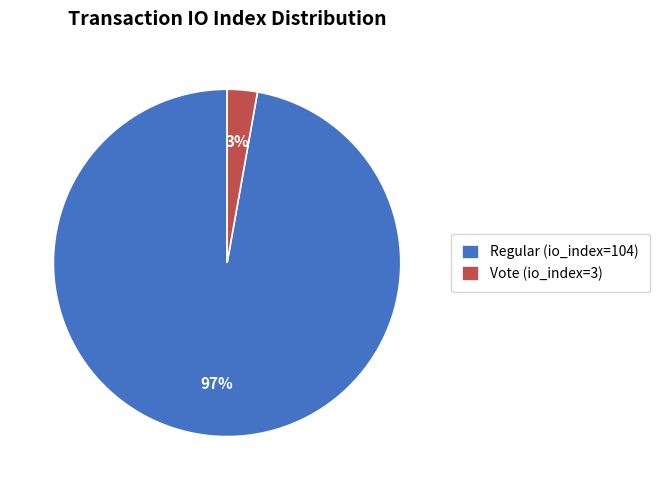

What percentage is the Regular (io_index=104) slice, to the nearest percent?

97%